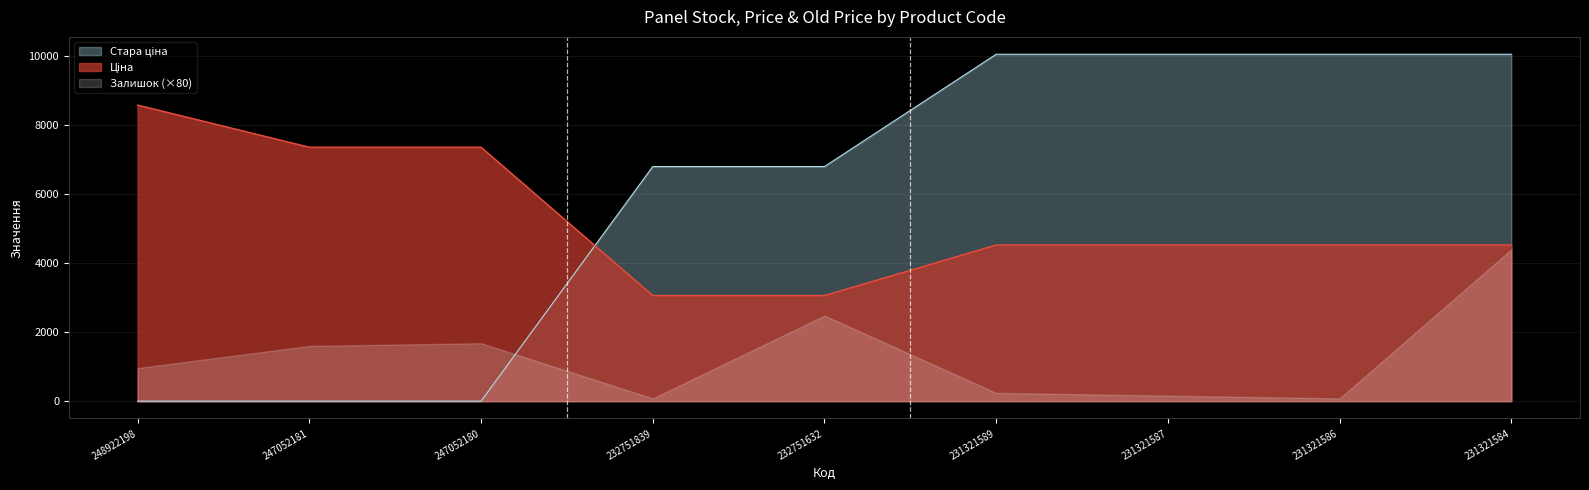

What is the spread (max minus min) of values at 231321589?

9814.8